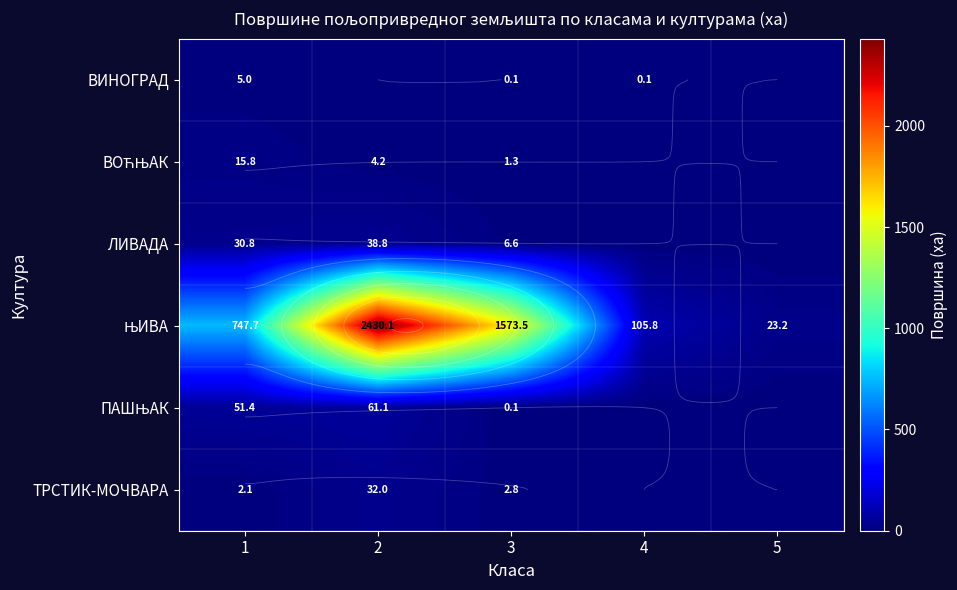

What is the average value of the ЊИВА series?

976.1